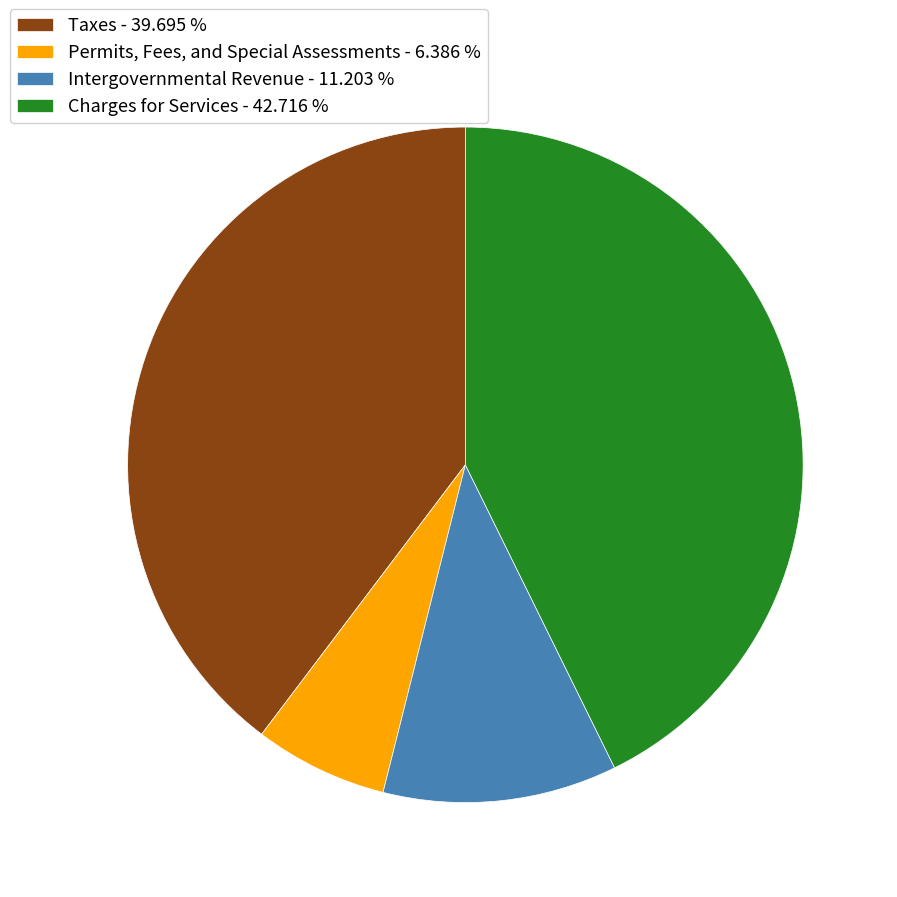

How many segments does this pie chart have?

4